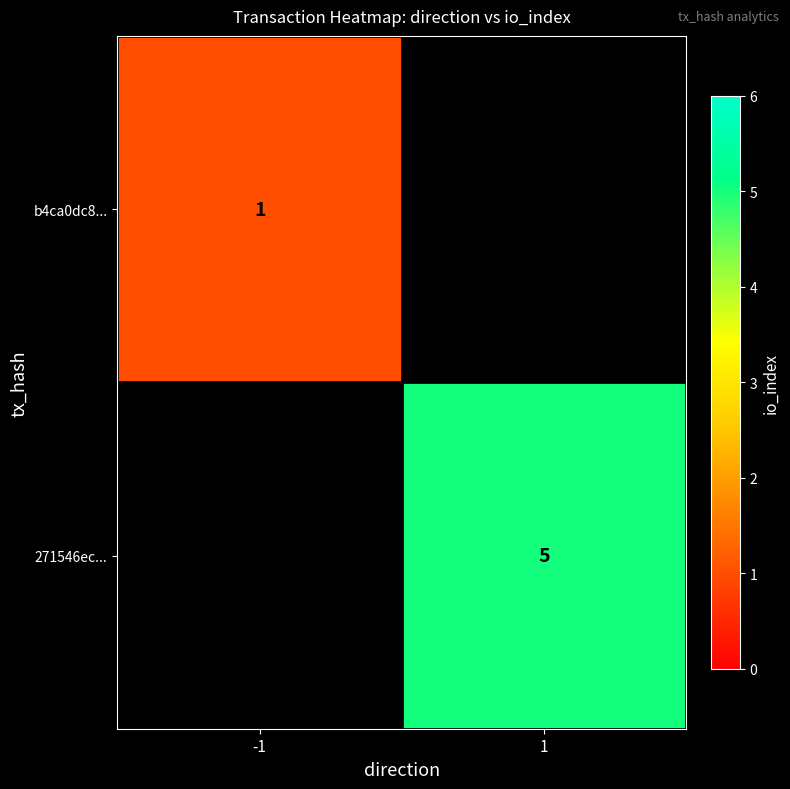

Is it true that b4ca0dc8... equals 1 at -1?

True